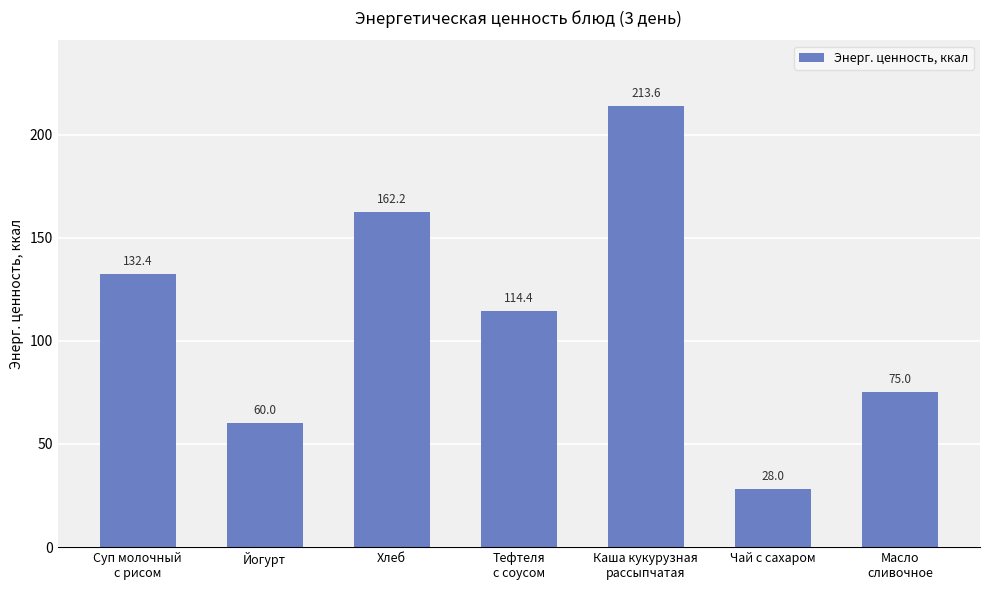

Does the chart contain any negative values?

No